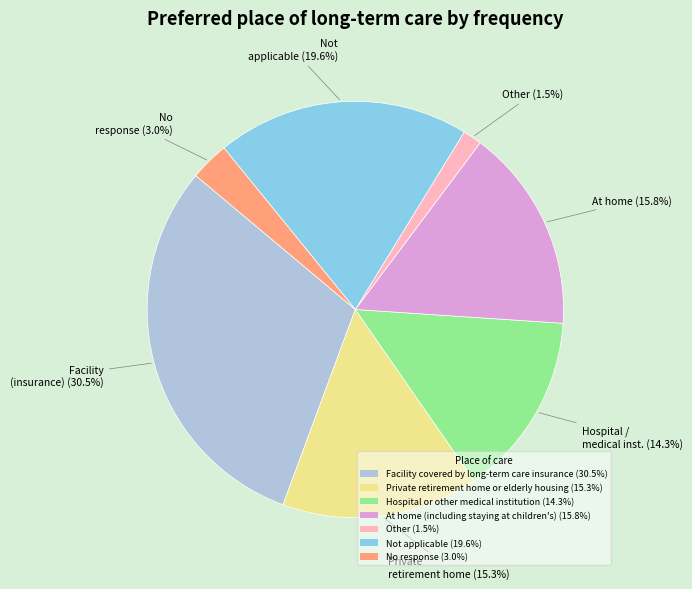

Rank the categories by value from lowest to highest.

Other, No response, Hospital or other medical institution, Private retirement home or elderly housing, At home (including staying at children's), Not applicable, Facility covered by long-term care insurance